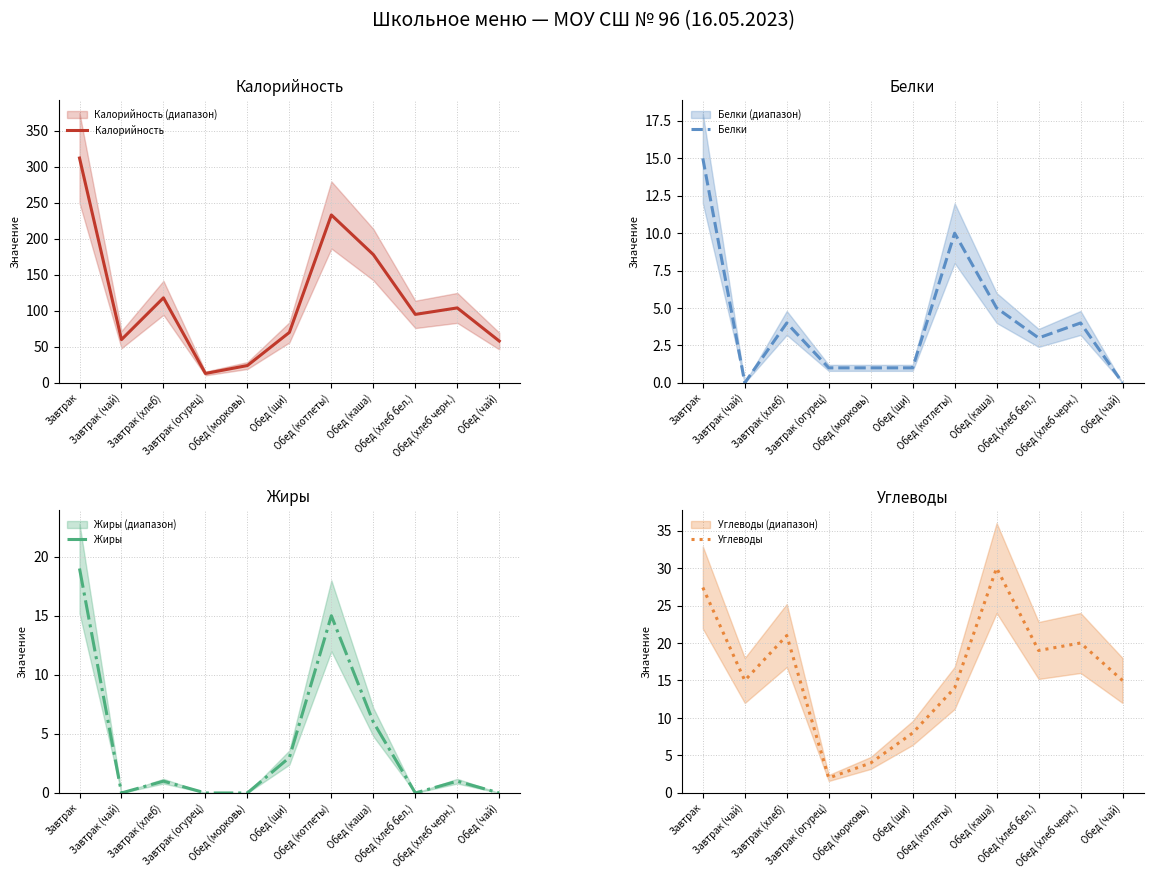

Which series changed the most between Обед (морковь) and Обед (щи)?

Калорийность